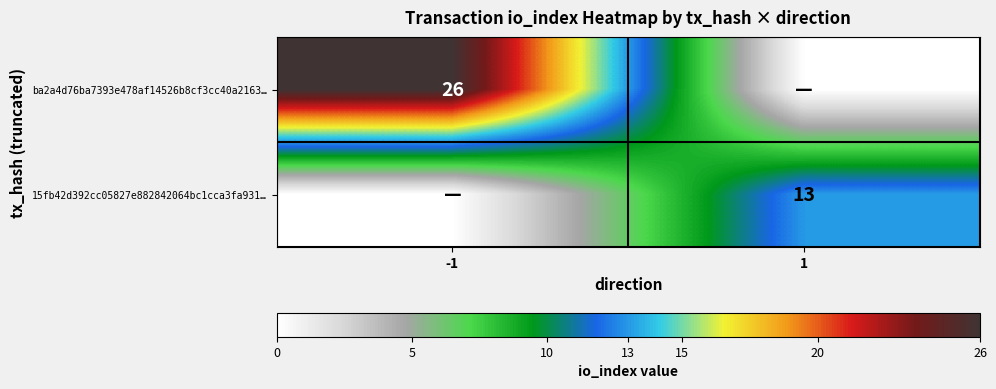

At which category is the sum across all series the highest?

-1